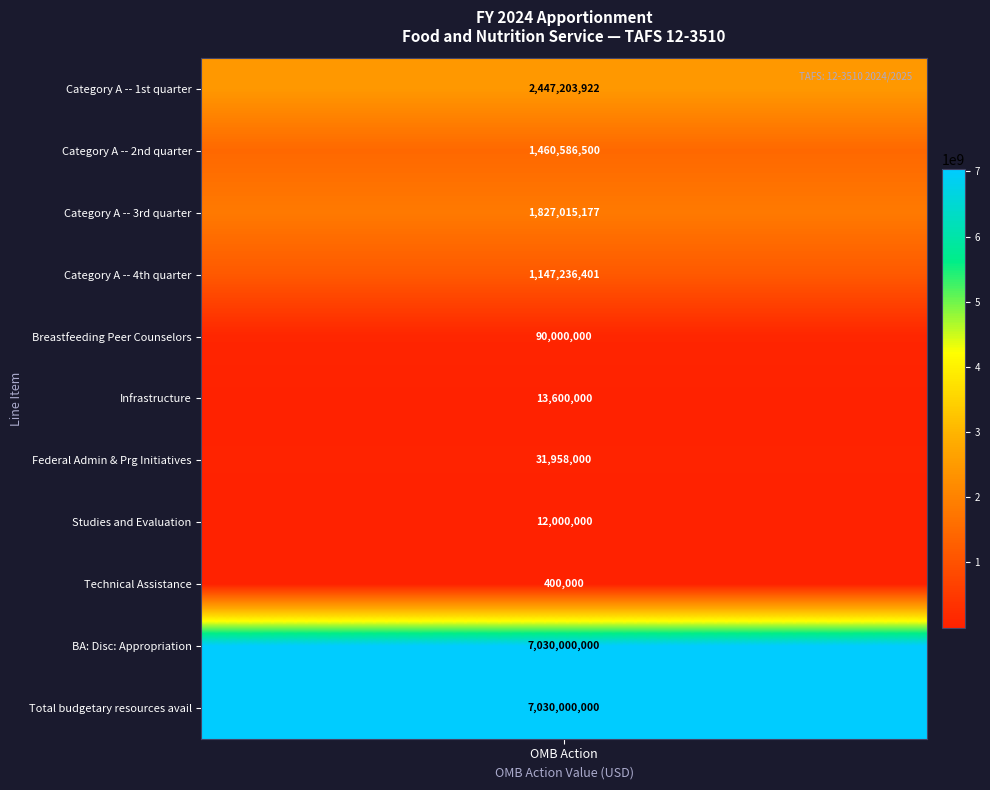

What is the change in value from Category A -- 1st quarter to Technical Assistance?

-2446803922